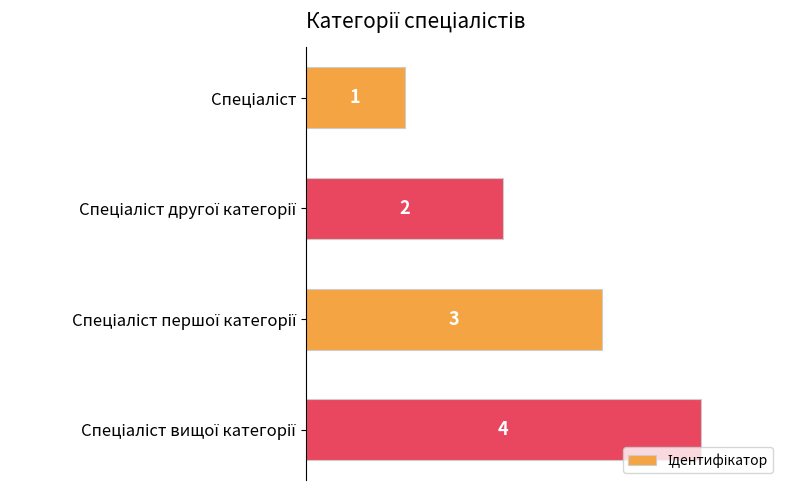

How many values are between 2 and 4?

3